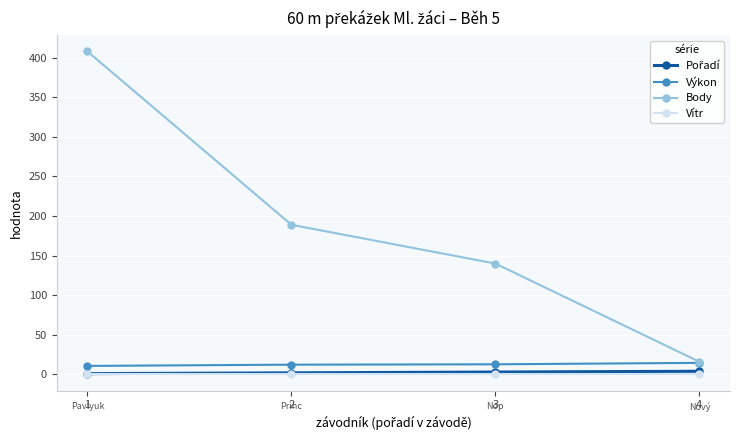

What is the value of the Výkon point at the 3rd from the left?

12.8